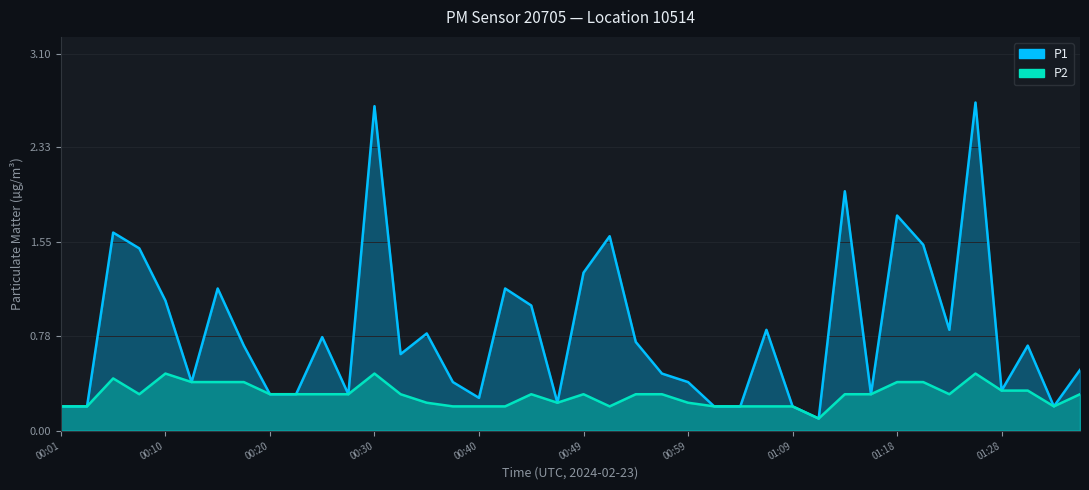

True or false: P1 and P2 intersect in this chart.

False